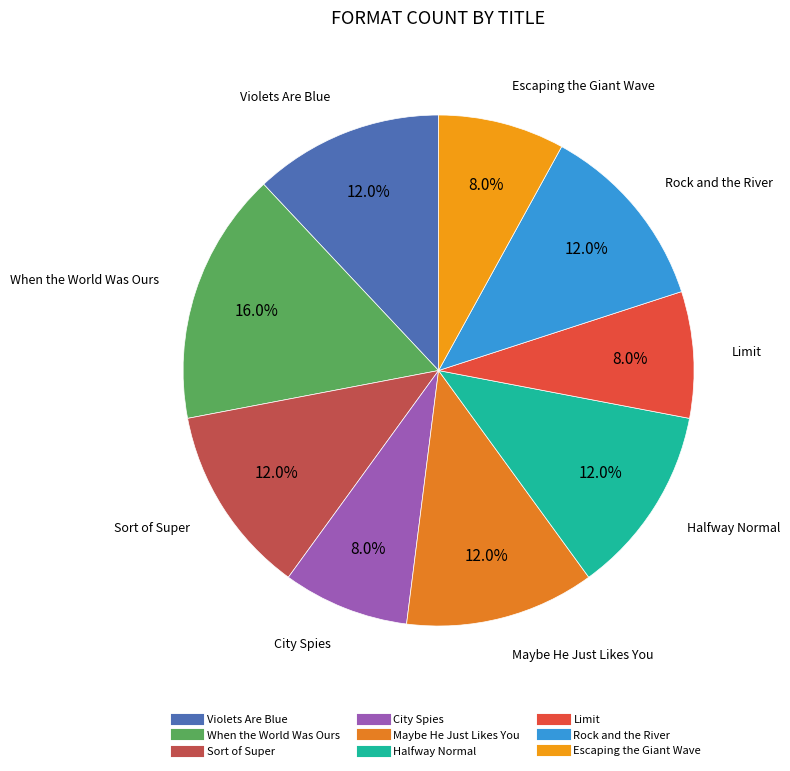

Approximately how many times larger is the value at When the World Was Ours compared to Violets Are Blue?

1.3